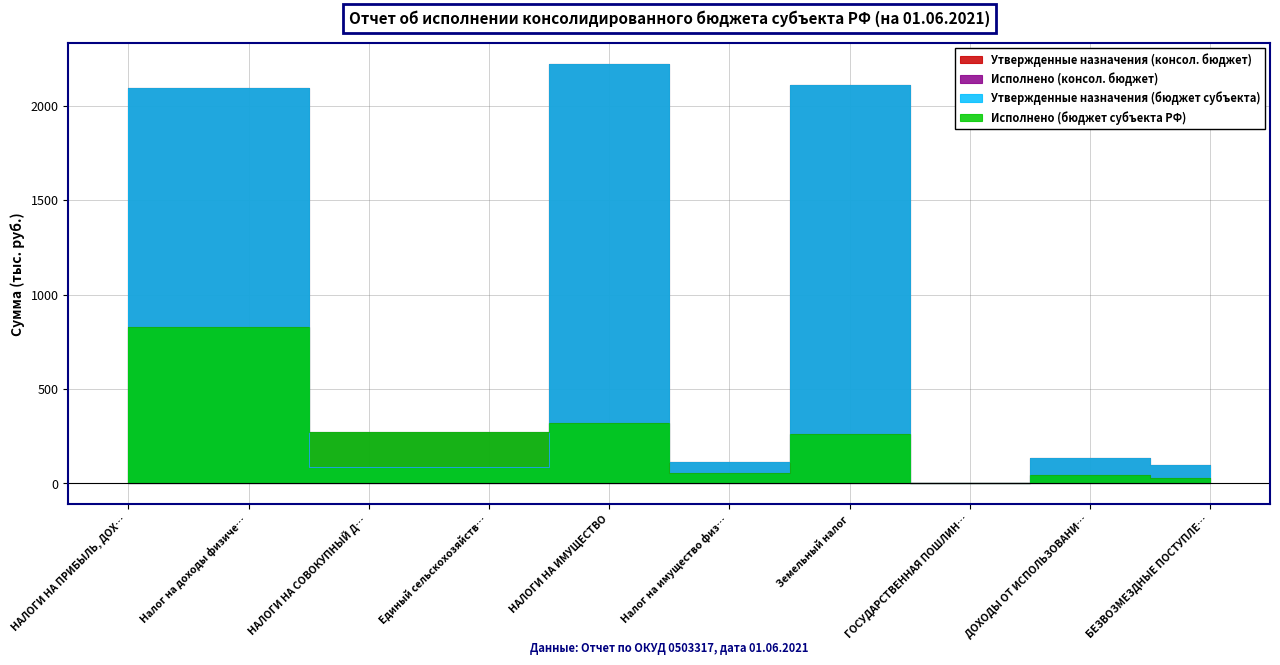

Where does the Исполнено (консол. бюджет) series first go above 269?

НАЛОГИ НА ПРИБЫЛЬ, ДОХ…